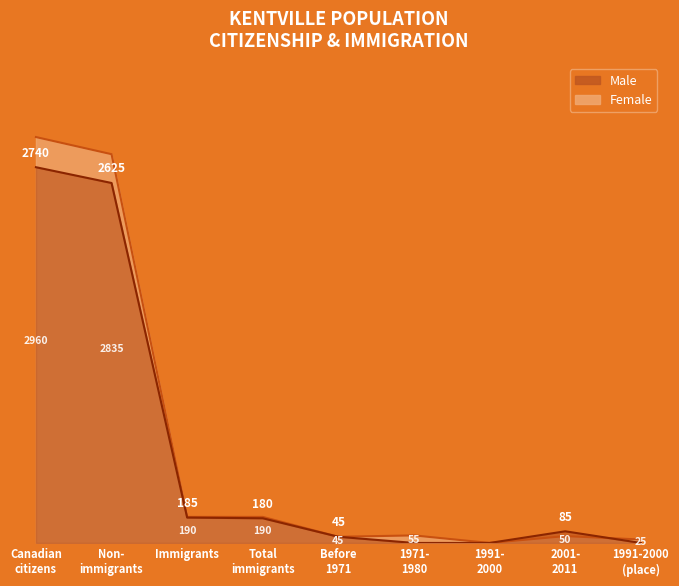

Reading right to left, transcribe all the data shown in this chart.

Male: 0	85	0	0	45	180	185	2625	2740
Female: 25	50	0	55	45	190	190	2835	2960